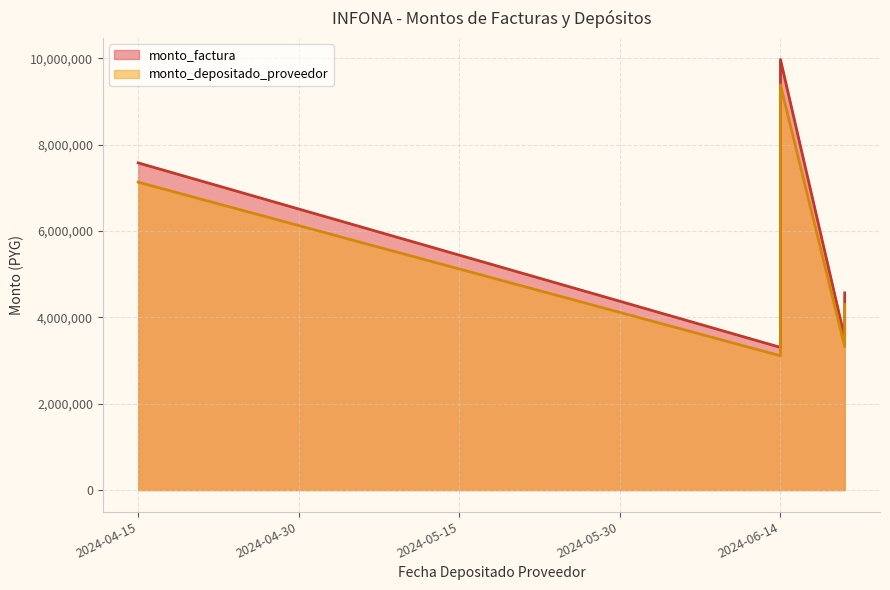

How many interior local peaks does the monto_factura series have?

1